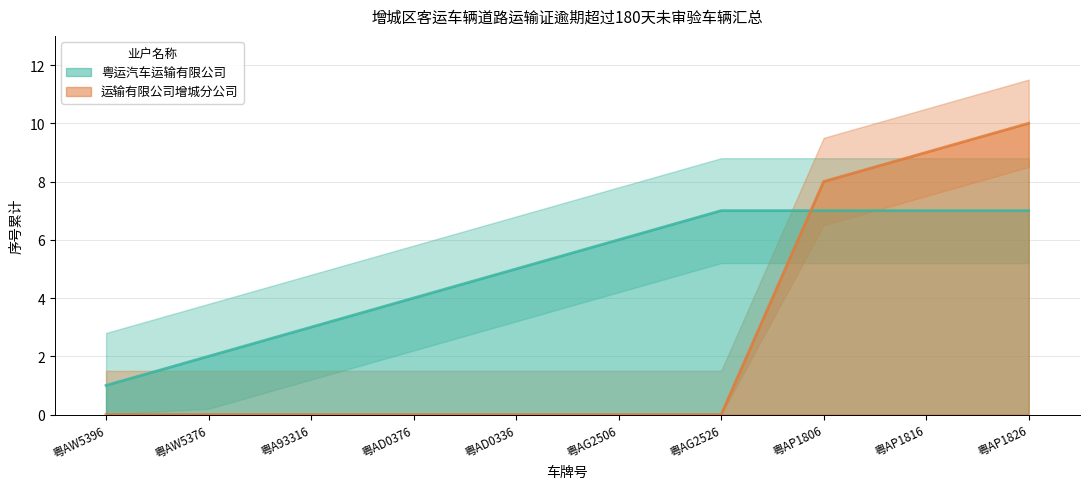

What is the maximum value shown in the chart?

10